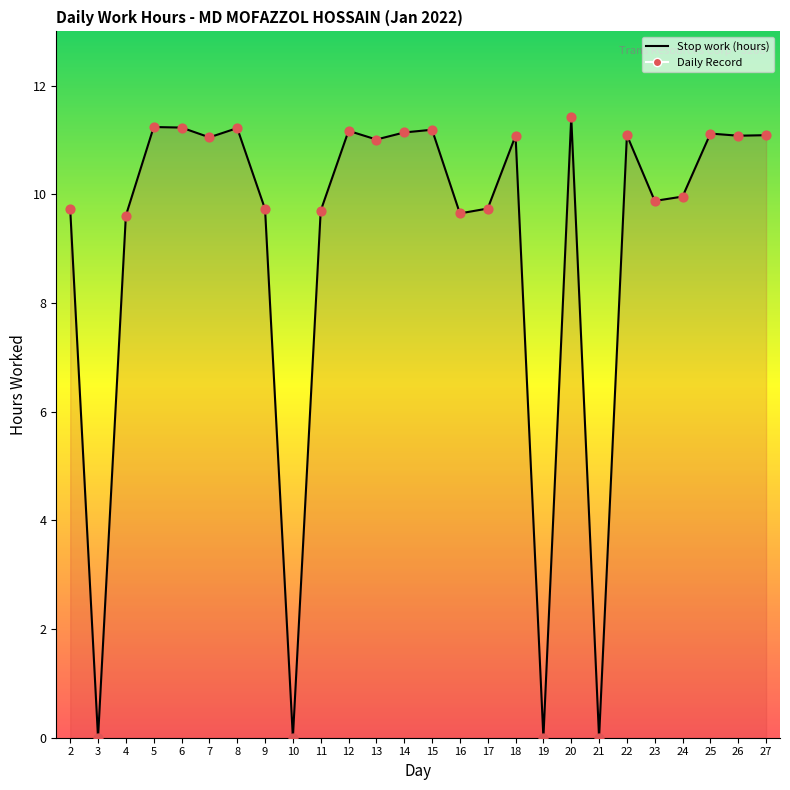

Between 11 and 23, which is larger?

23